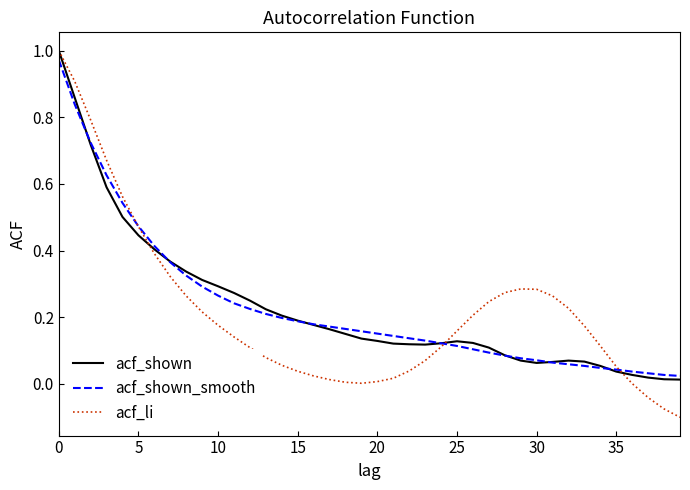

How many lines are shown in the chart?

3